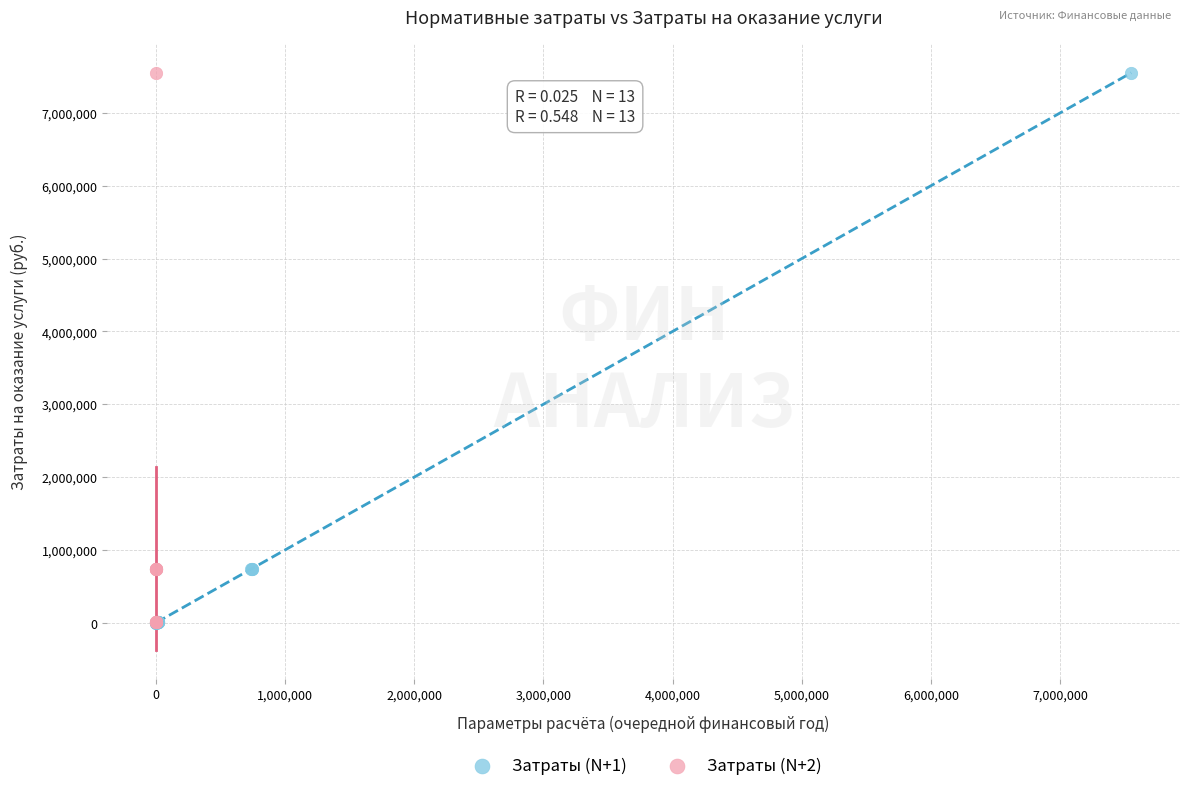

What are all the series names shown in the legend?

Затраты (N+1), Затраты (N+2)